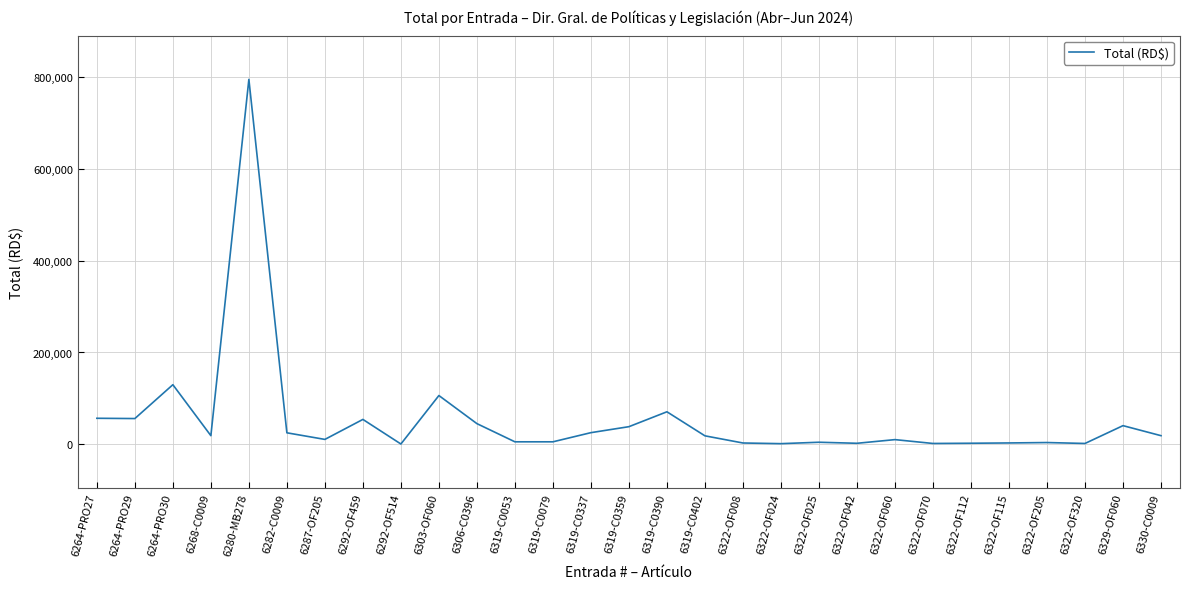

Where is the data nearest to the value 397811?

6264-PRO30